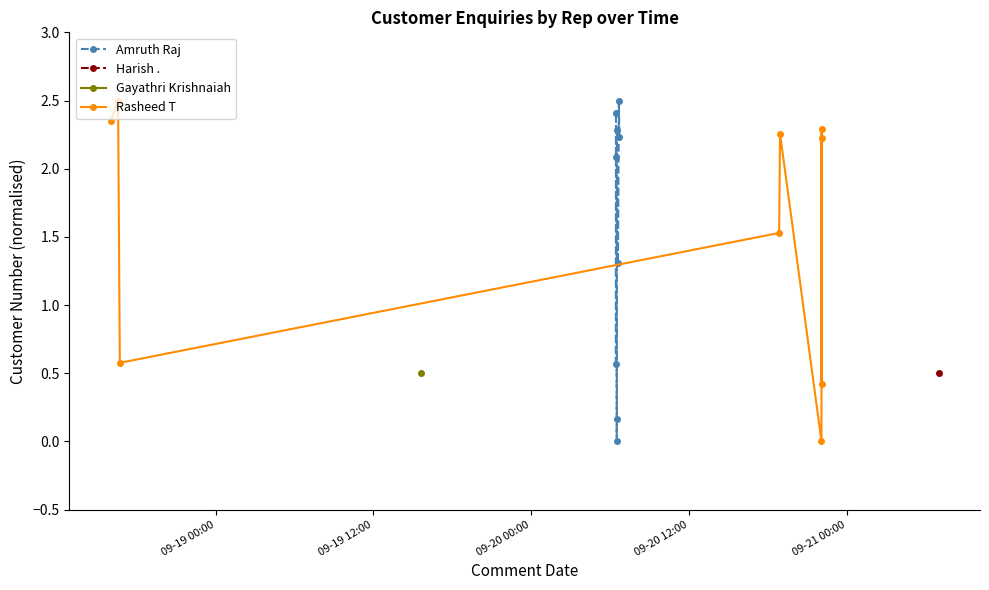

At which label does Amruth Raj reach its minimum?

09-20 12:00